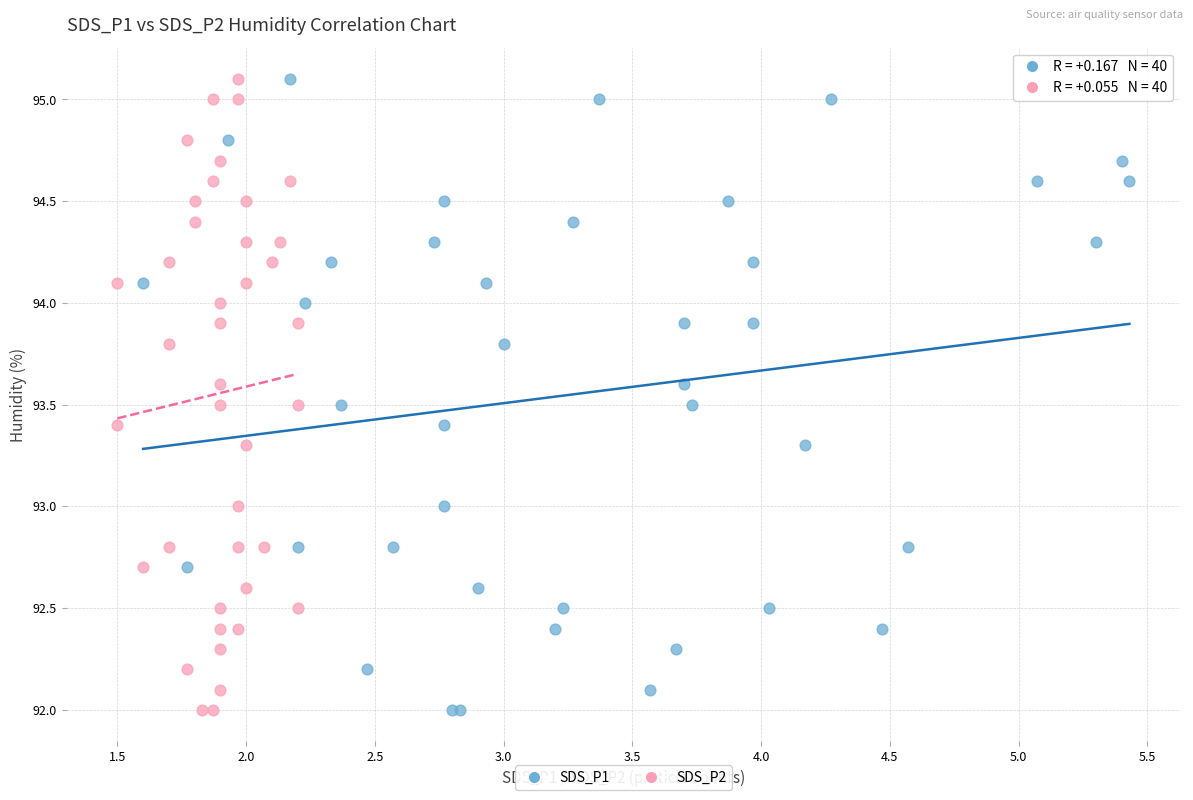

What are all the series names shown in the legend?

SDS_P1, SDS_P2